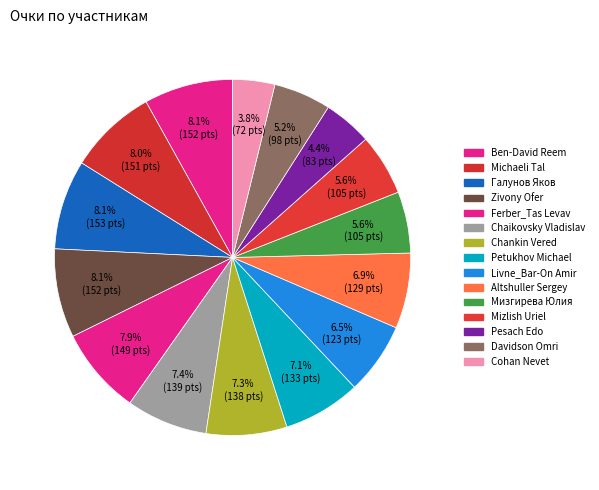

To the nearest percent, what is the average slice percentage?

7%